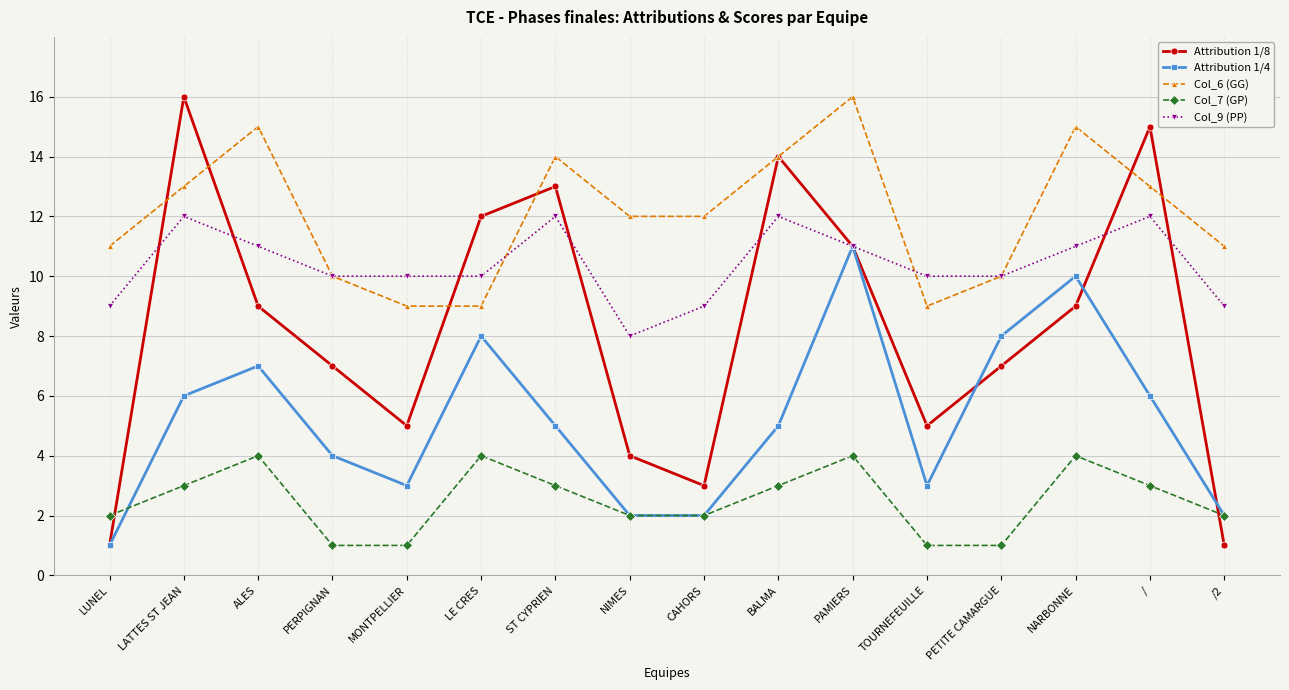

What is the greatest value displayed?

16